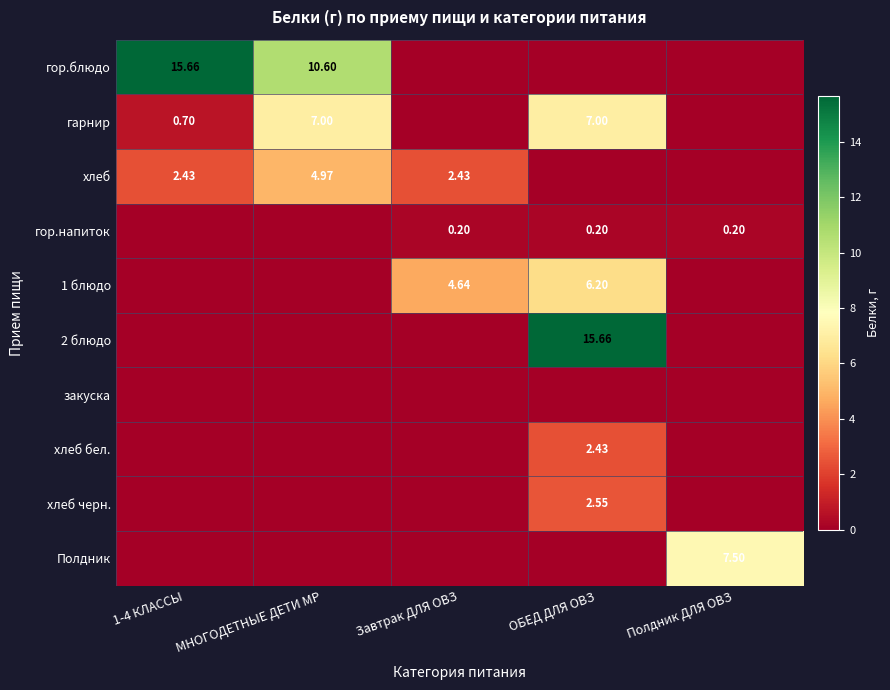

The 1 блюдо series shows 6.2 at ОБЕД ДЛЯ ОВЗ. True or false?

True